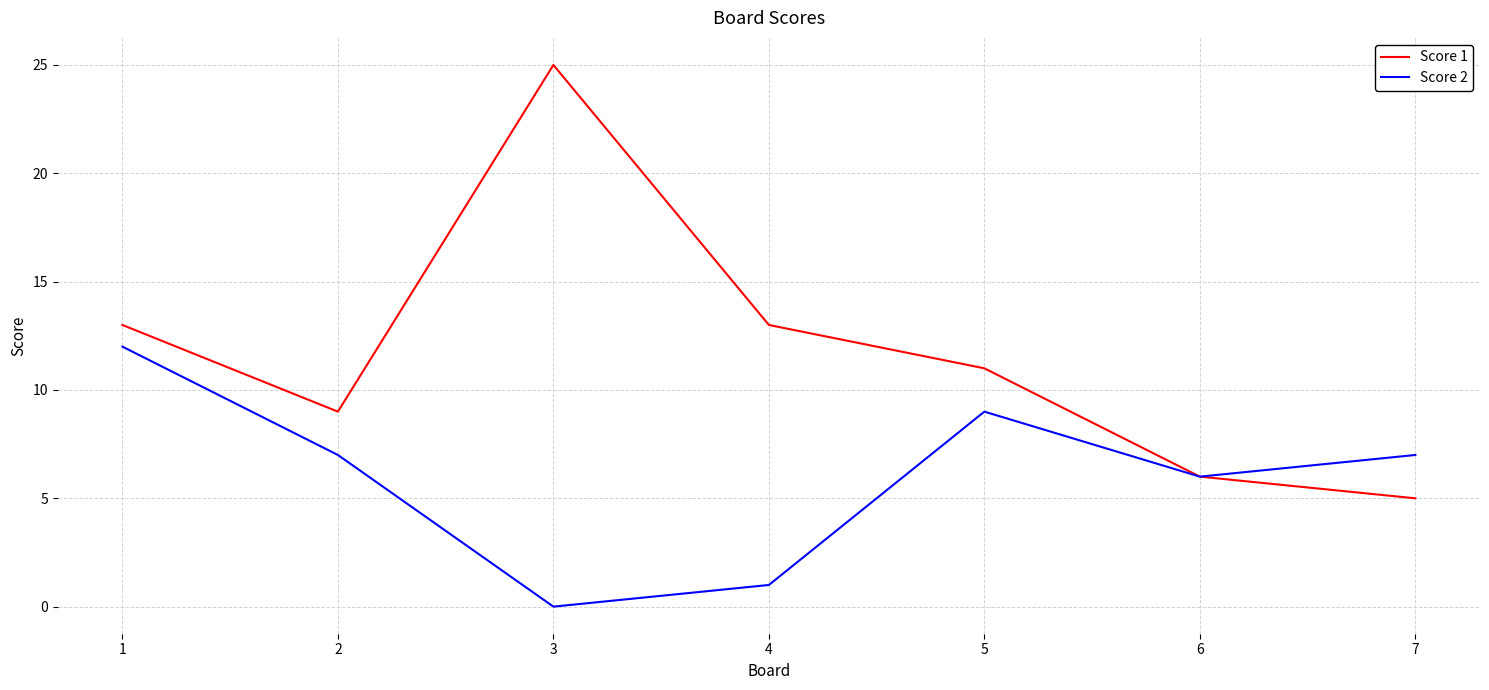

At which label does Score 2 reach its peak?

1